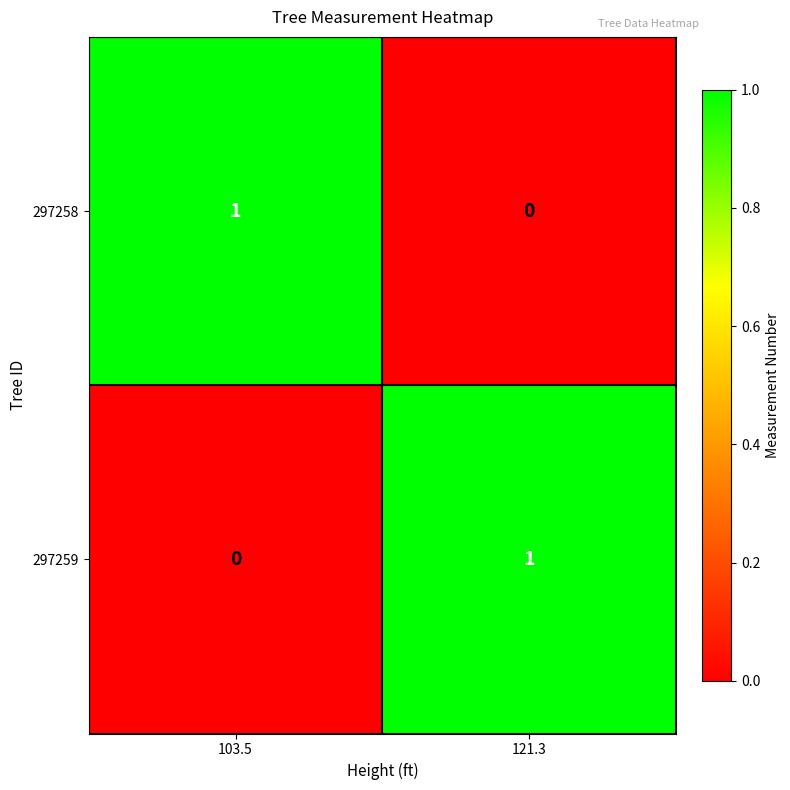

The 297259 series shows -1 at 103.5. True or false?

False